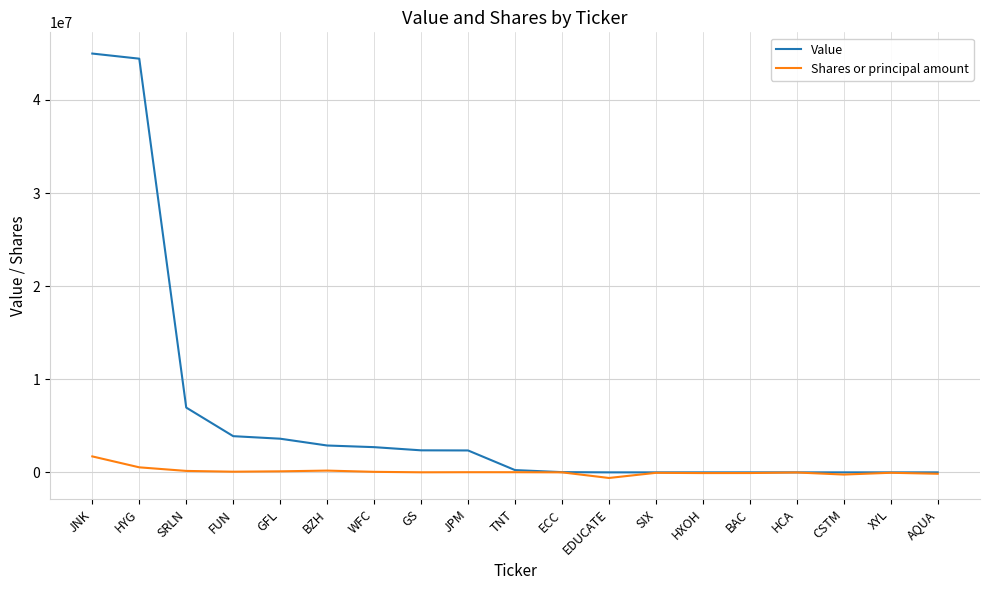

What are all the series names shown in the legend?

Value, Shares or principal amount